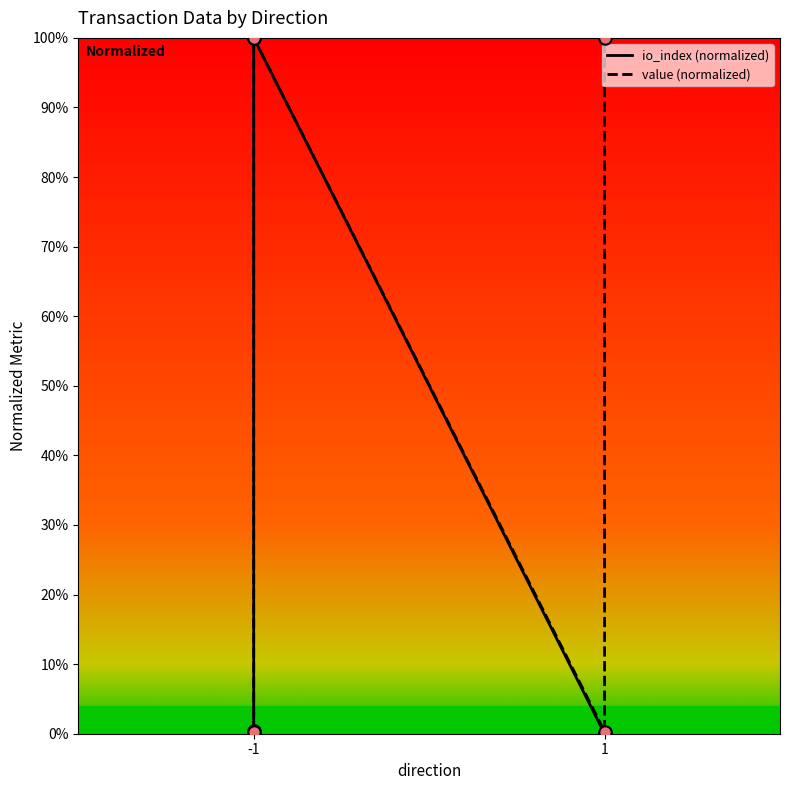

Between 1 and 1, which is larger?

1